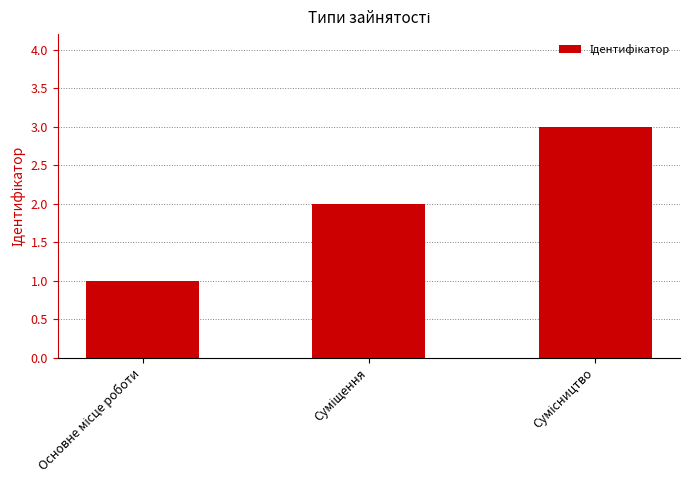

What is the maximum value shown in the chart?

3